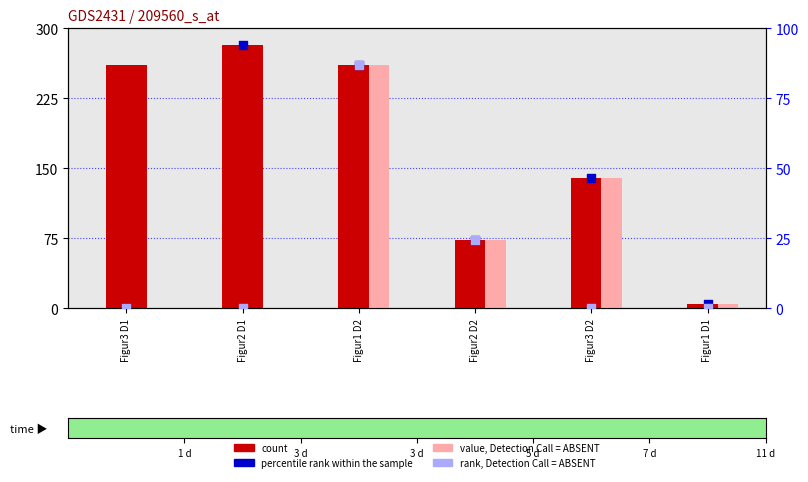

Which series reaches the maximum Y coordinate?

count